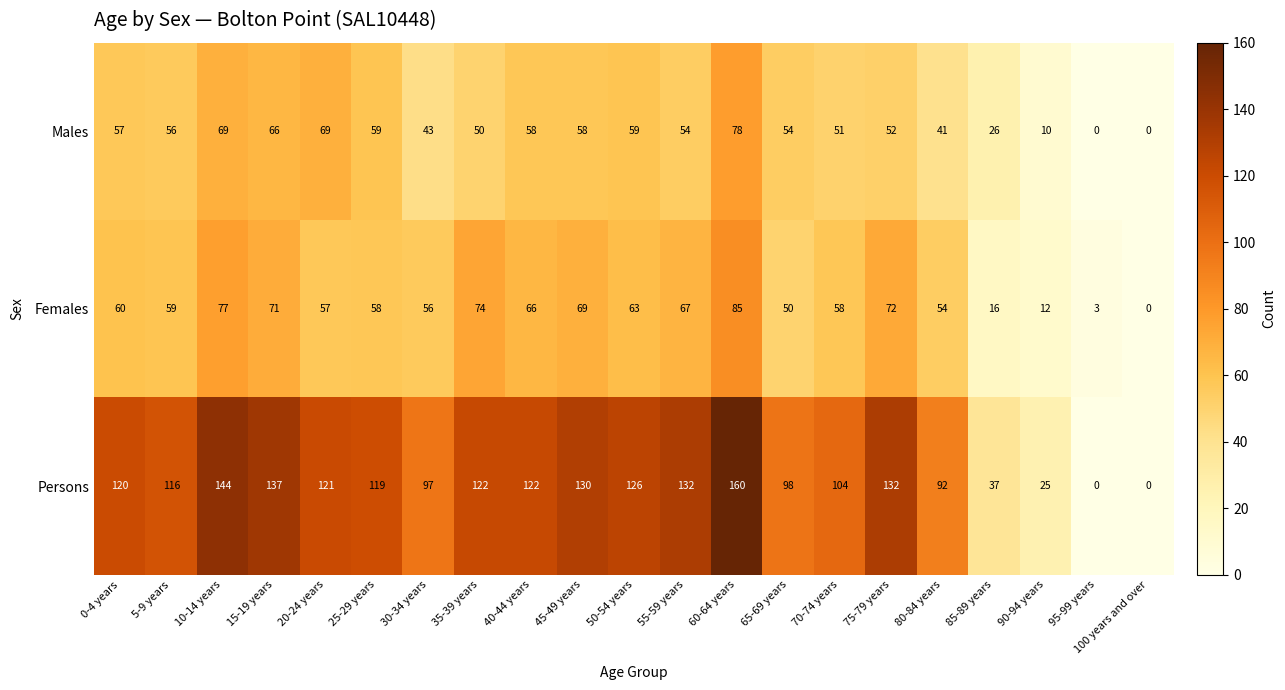

Is it true that Persons equals 64 at 70-74 years?

False